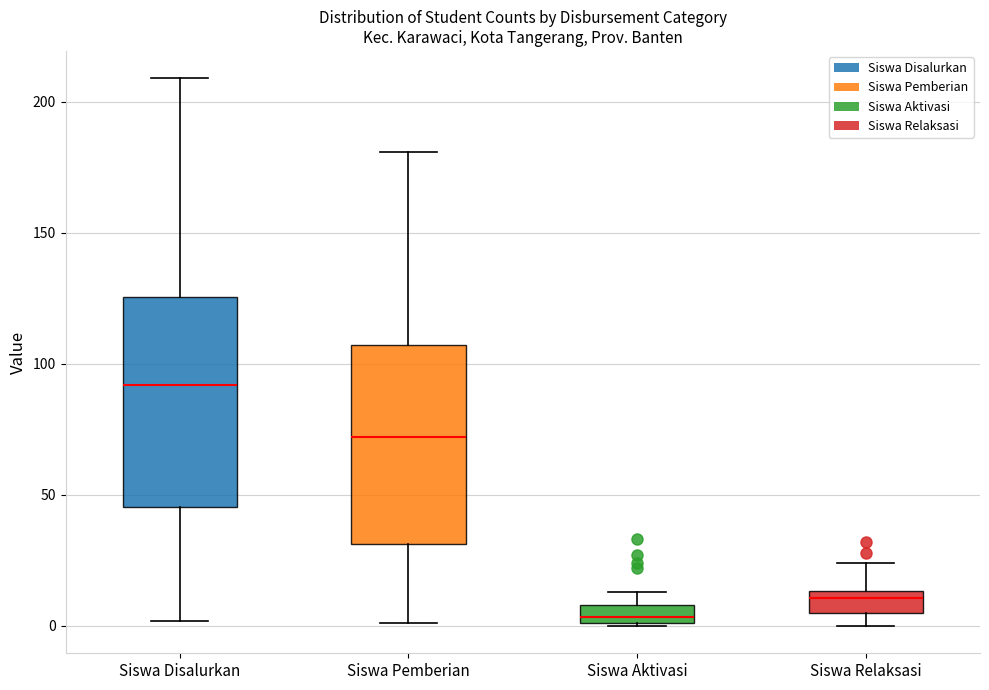

Which box's median line is the highest?

Siswa Disalurkan